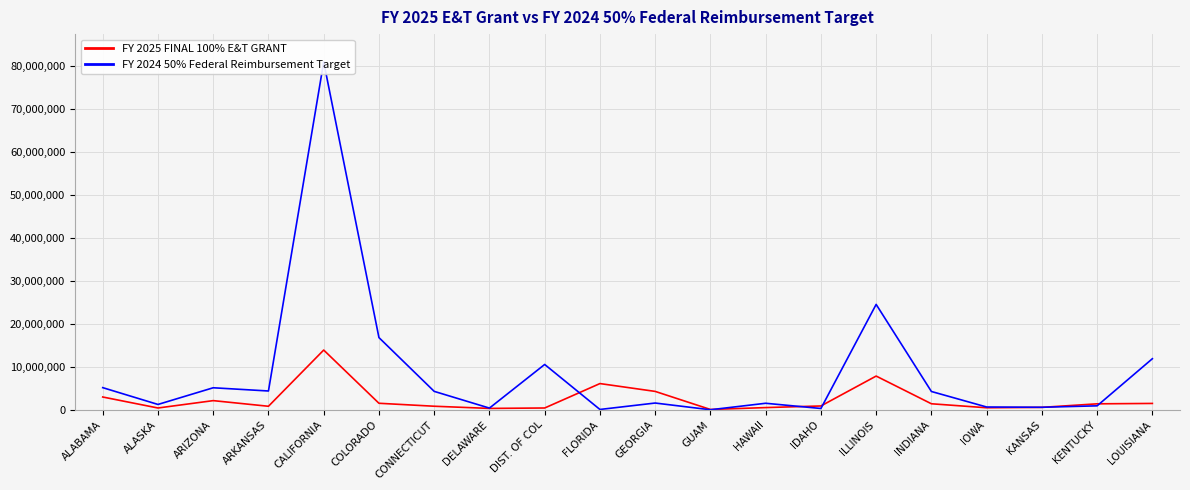

Reading right to left, list all the values displayed in this chart.

FY 2025 FINAL 100% E&T GRANT: 1504382	1414039	590081	499493	1427245	7867326	915588	540131	100000	4302066	6122540	444231	347825	854101	1542315	13912768	845153	2156511	444783	3001371
FY 2024 50% Federal Reimbursement Target: 11898970	948690	613441	674351	4281179	24522816	330544	1542770	34436	1598829	102386	10563518	420968	4310318	16812290	80884238	4397869	5146105	1268815	5175184